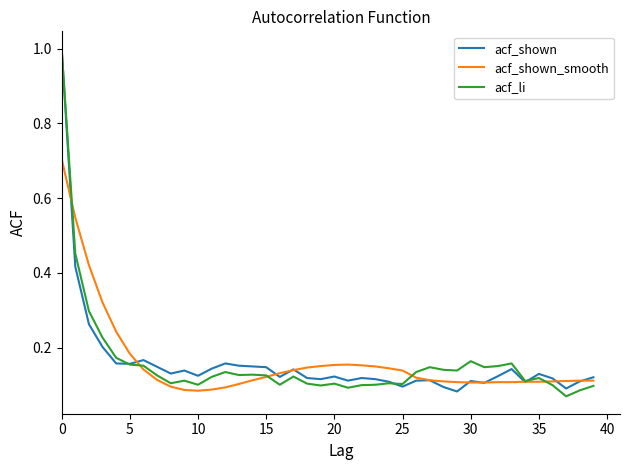

What are all the series names shown in the legend?

acf_shown, acf_shown_smooth, acf_li